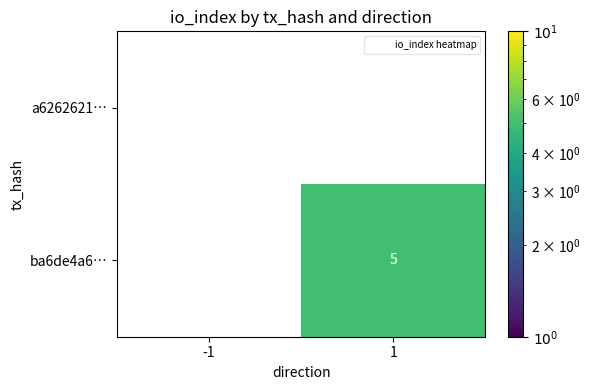

Is it true that ba6de4a6… equals 3 at 1?

False